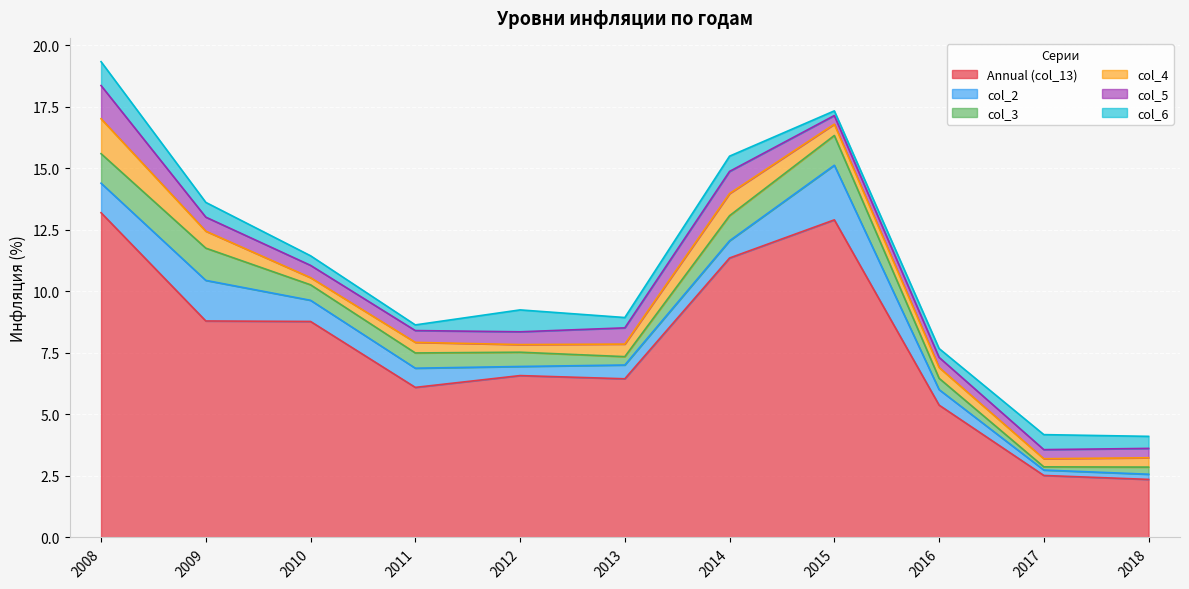

What is the value of the col_3 point at the 1st from the left?

1.2